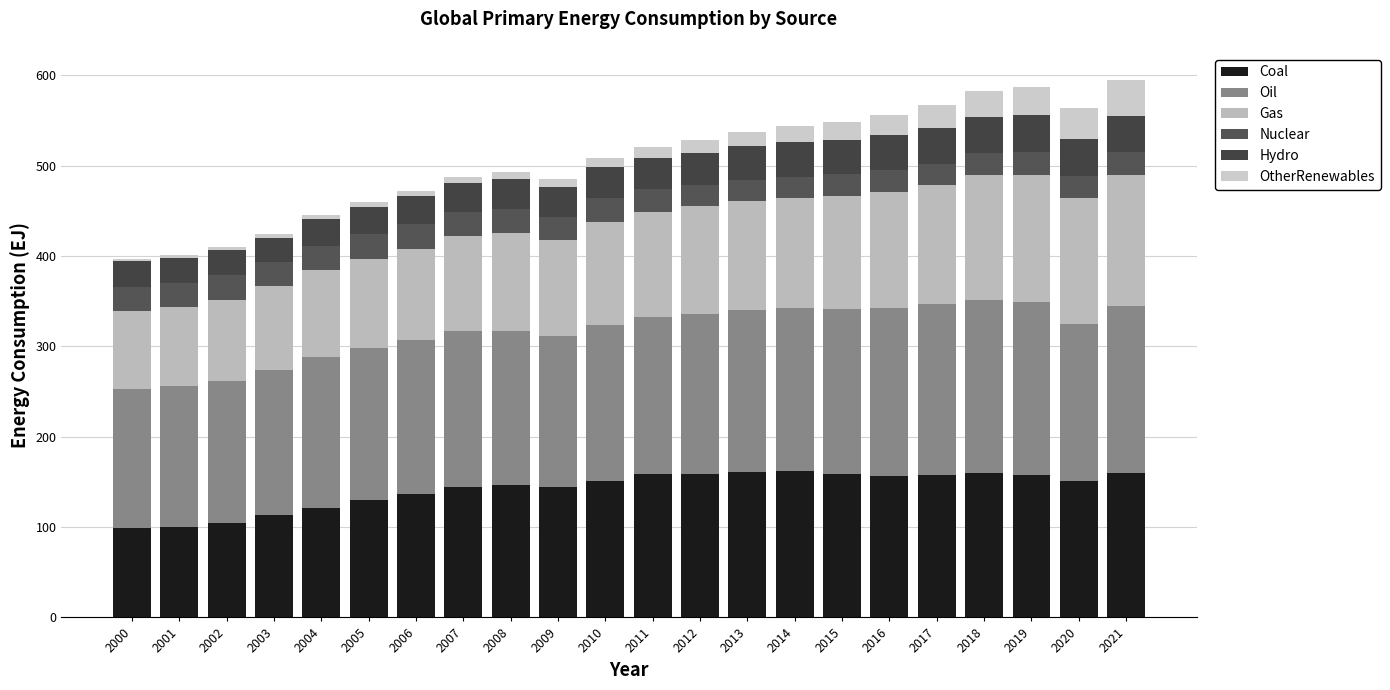

What is the approximate value of Coal at 2019?

157.3